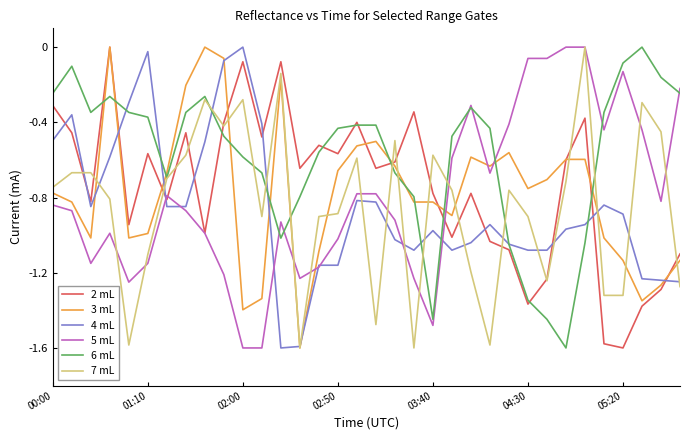

Which series has the largest total across all categories?

6 mL